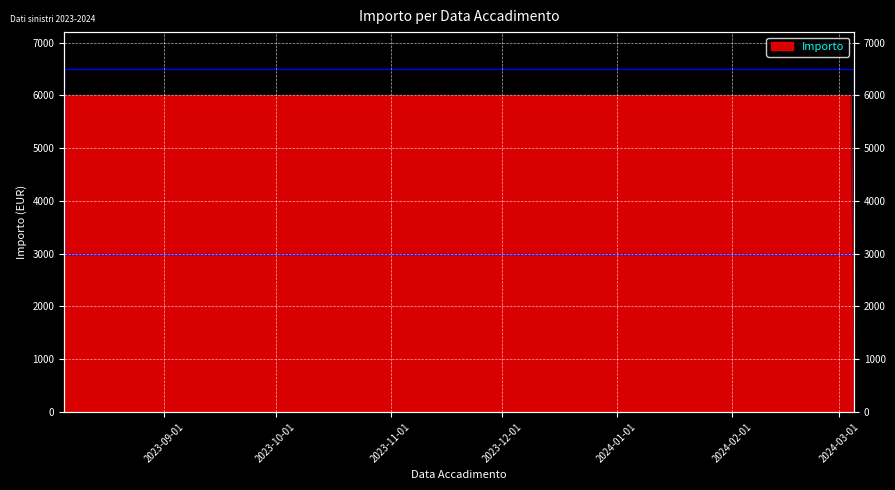

List the labels in order of value, largest first.

2023-08-05, 2023-11-22, 2024-01-29, 2024-02-08, 2024-02-22, 2024-02-22, 2024-02-23, 2024-02-23, 2024-02-23, 2024-03-01, 2024-03-04, 2024-03-05